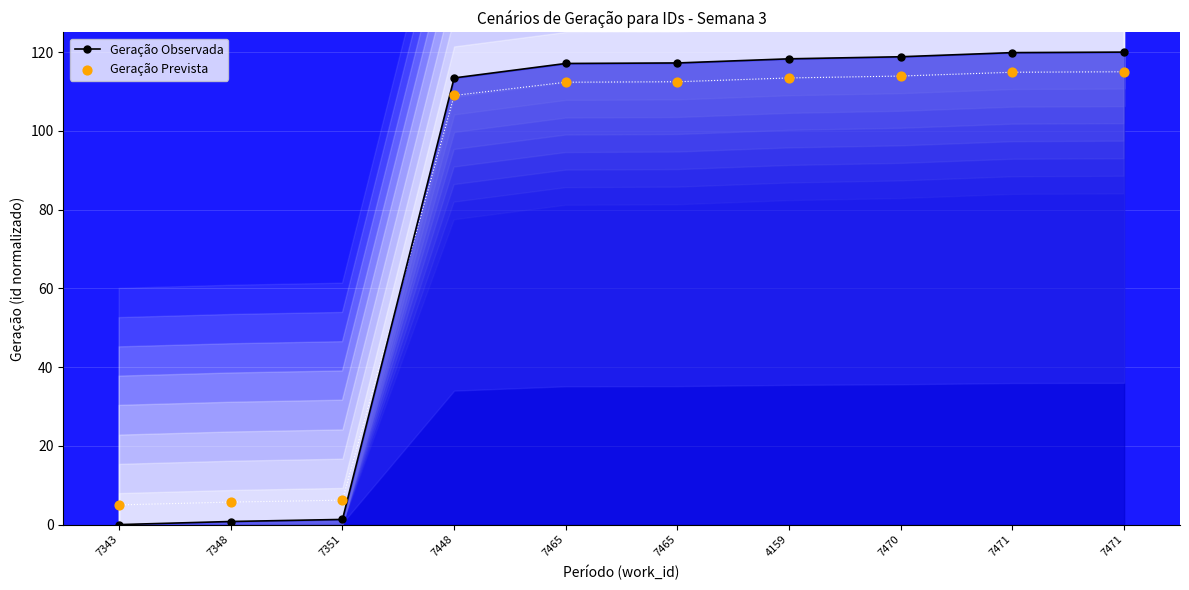

At how many categories does at least one series exceed 113?

7